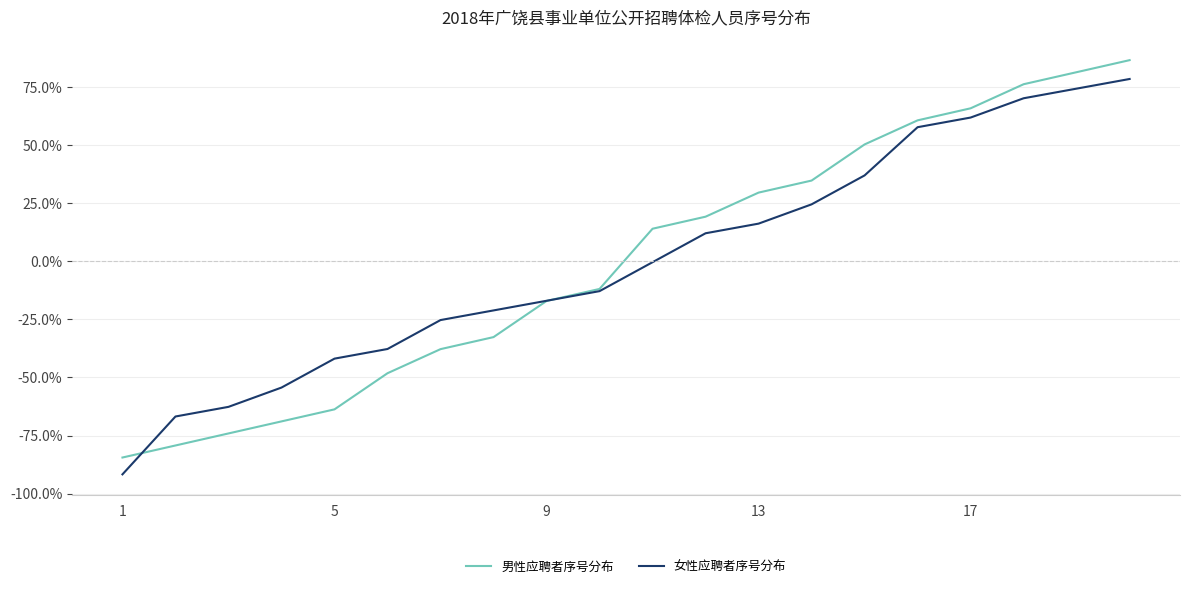

What is the greatest value displayed?

86.5